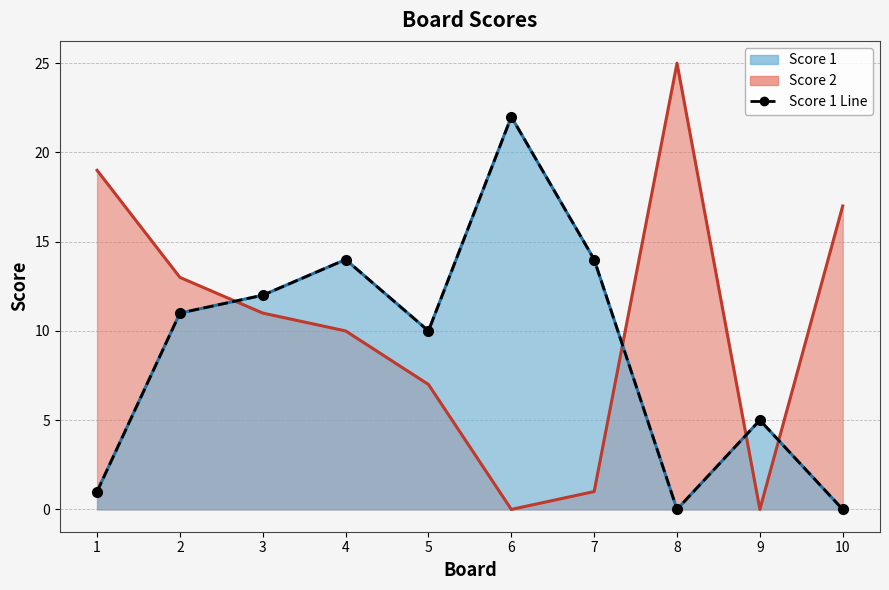

What is the sum of the values at 6 and 9?

27